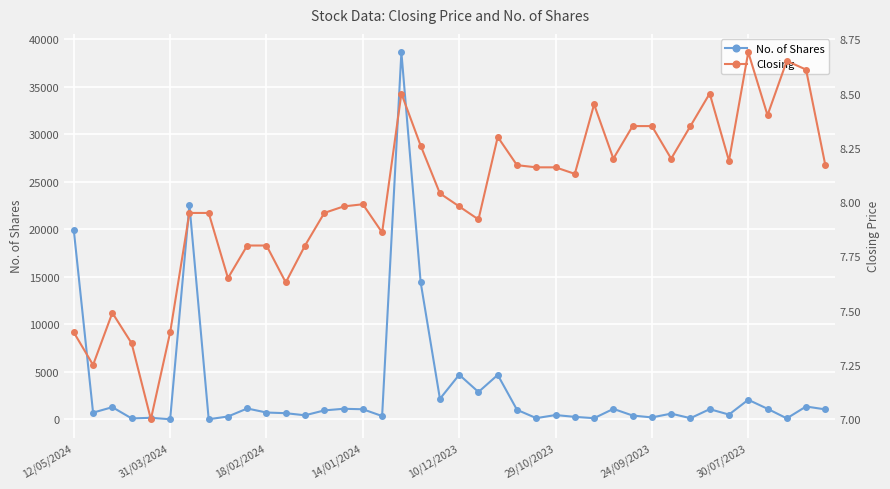

True or false: No. of Shares has more than 2 points higher than both neighbors.

True